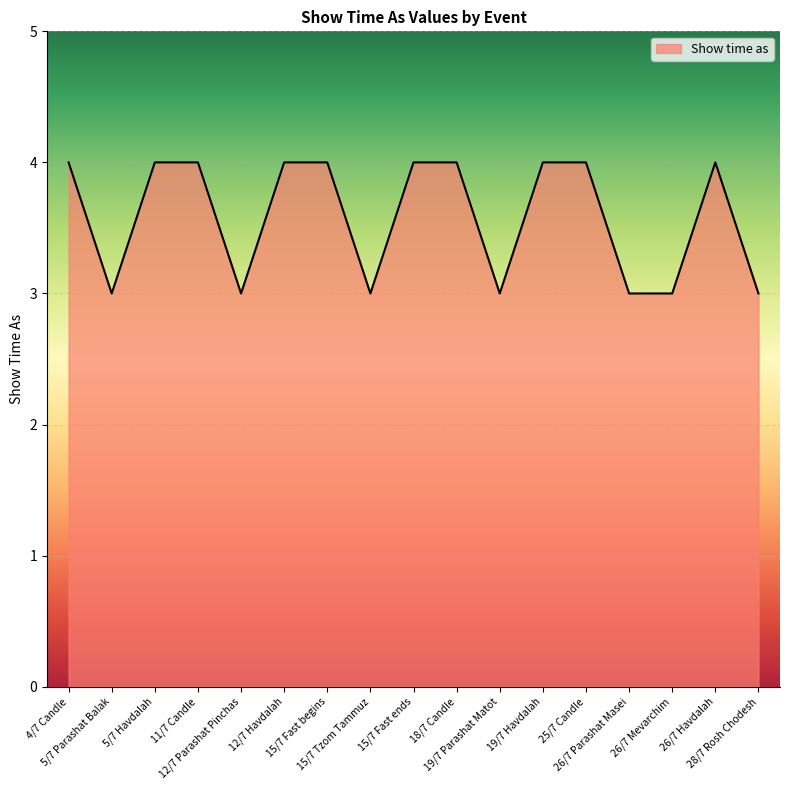

How many values are between 3 and 4?

17